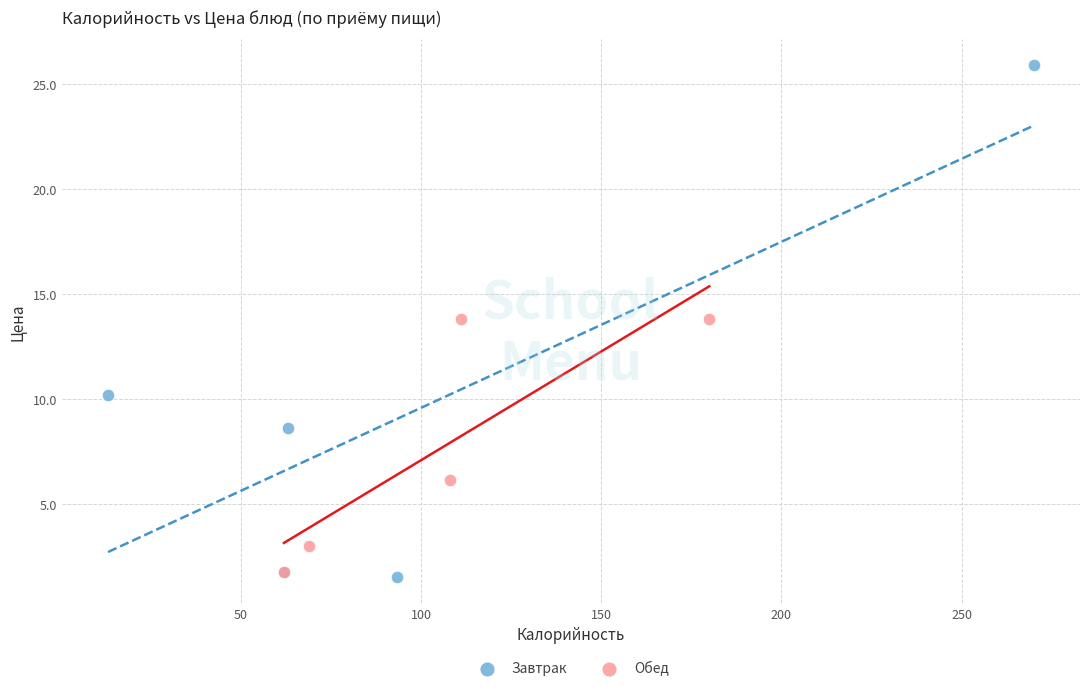

What are all the series names shown in the legend?

Завтрак, Обед